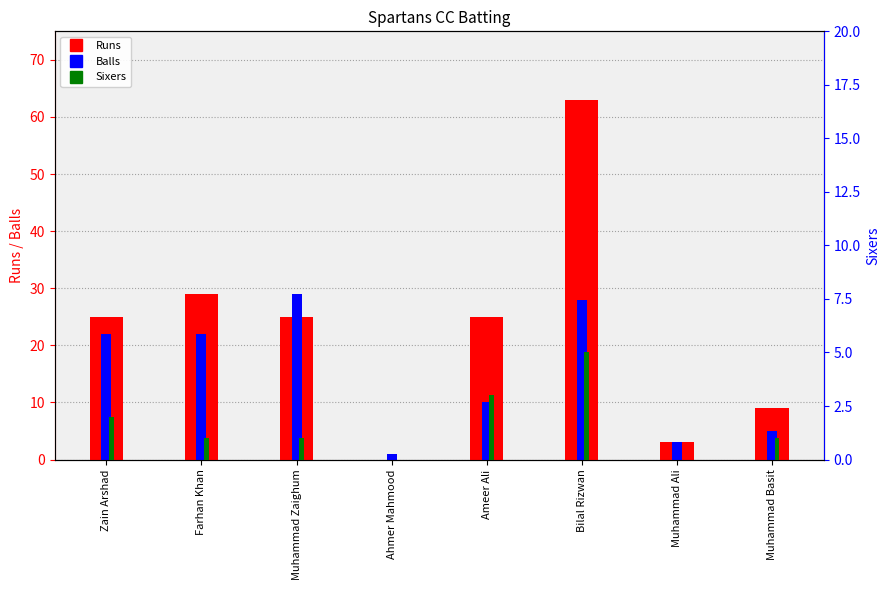

Is the value of Balls at Ahmer Mahmood greater than the value of Runs at Muhammad Zaighum?

No